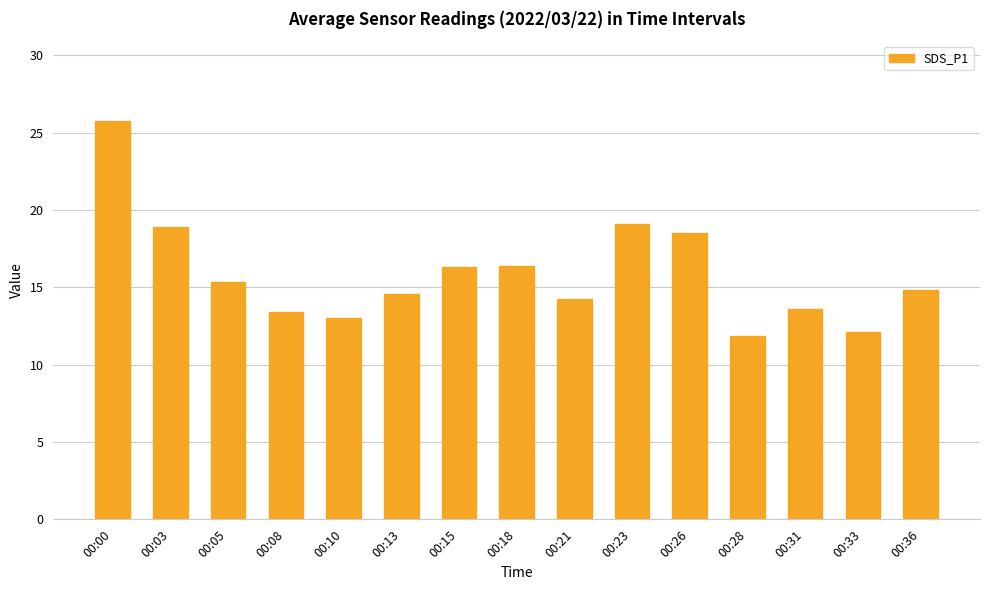

The value at 00:36 is 14.8. True or false?

True